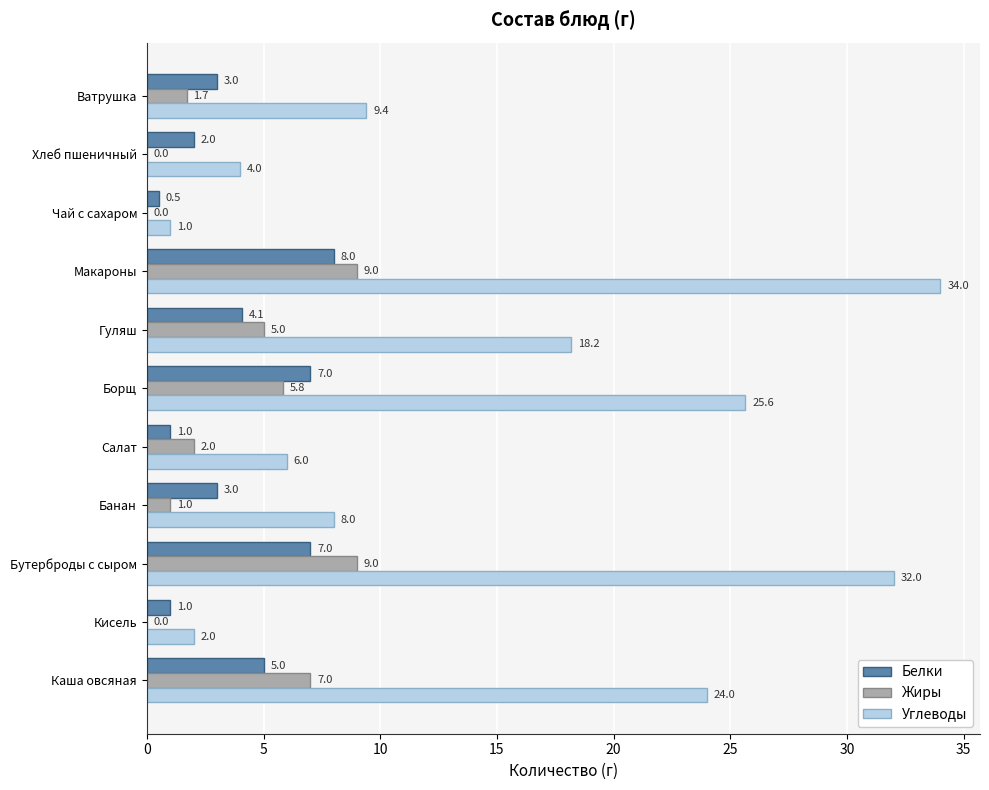

Which label corresponds to the largest value in the chart?

Макароны